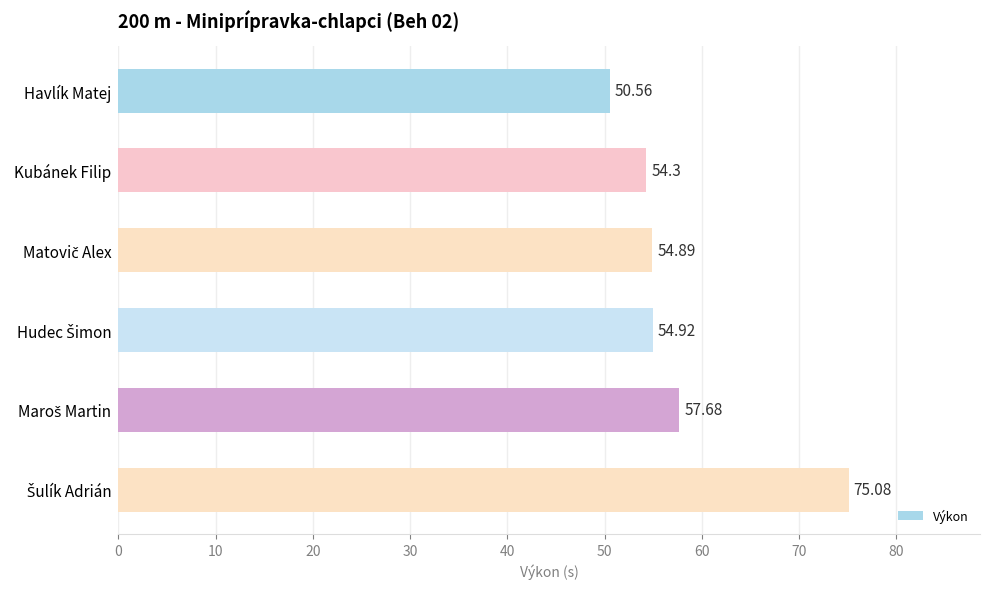

What is the label of the 6th bar from the bottom?

Havlík Matej